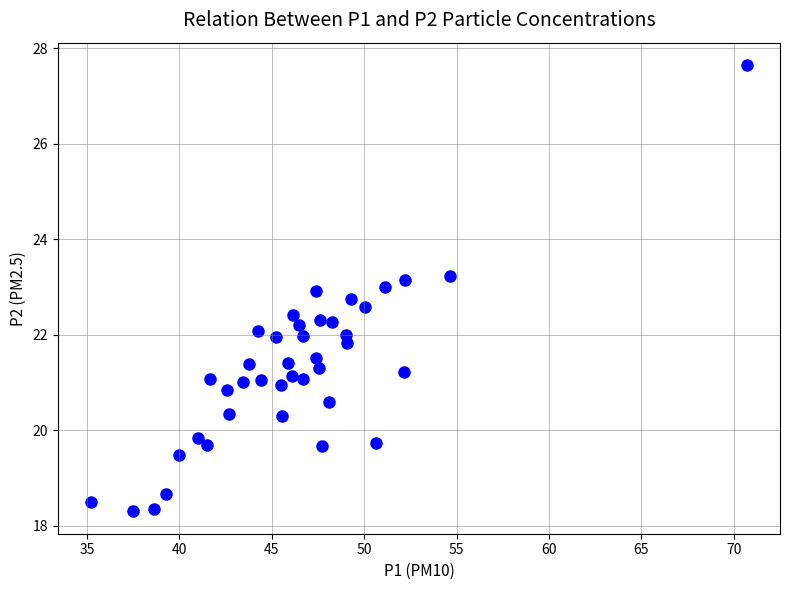

What is the range of X values (max minus min)?

35.5